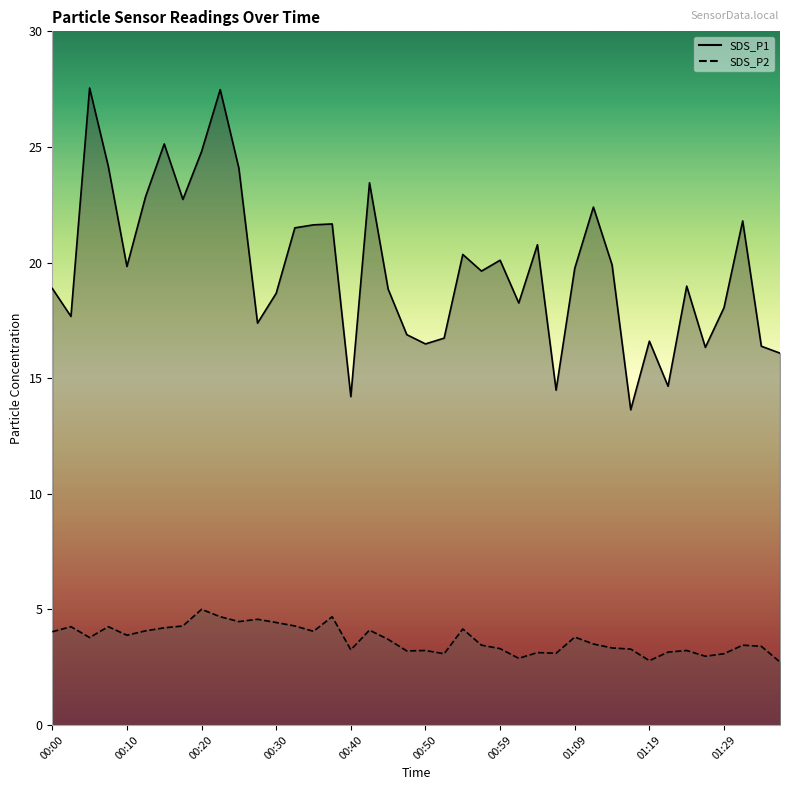

What is the difference between the second highest and second lowest values in the SDS_P1 series?

13.3